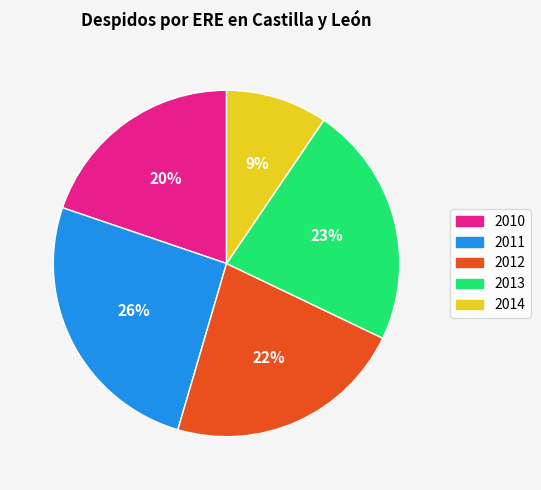

Combined, do 2013 and 2014 account for over 50%?

No